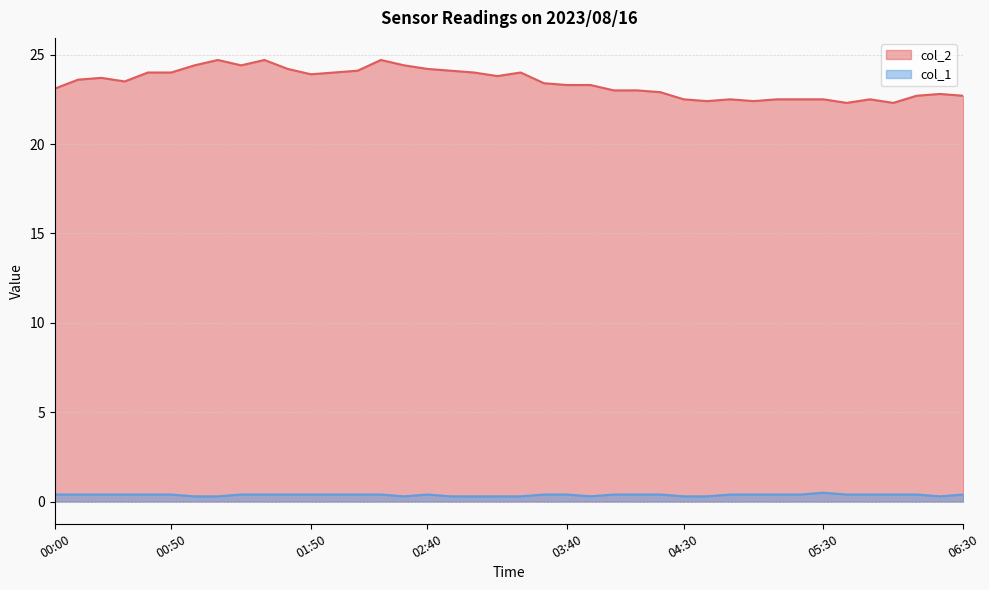

True or false: col_2 has more than 2 points higher than both neighbors.

True